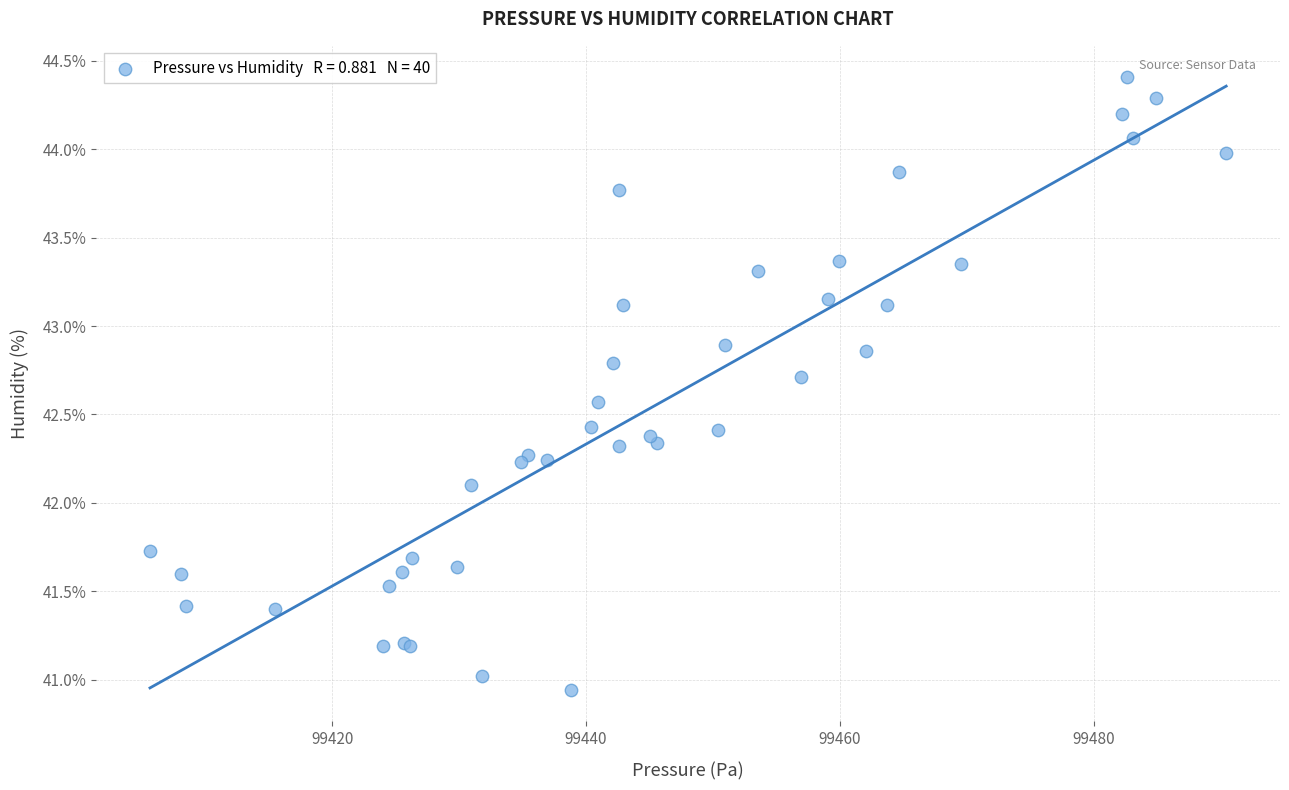

What Y value in the scatter plot is closest to 42?

42.1